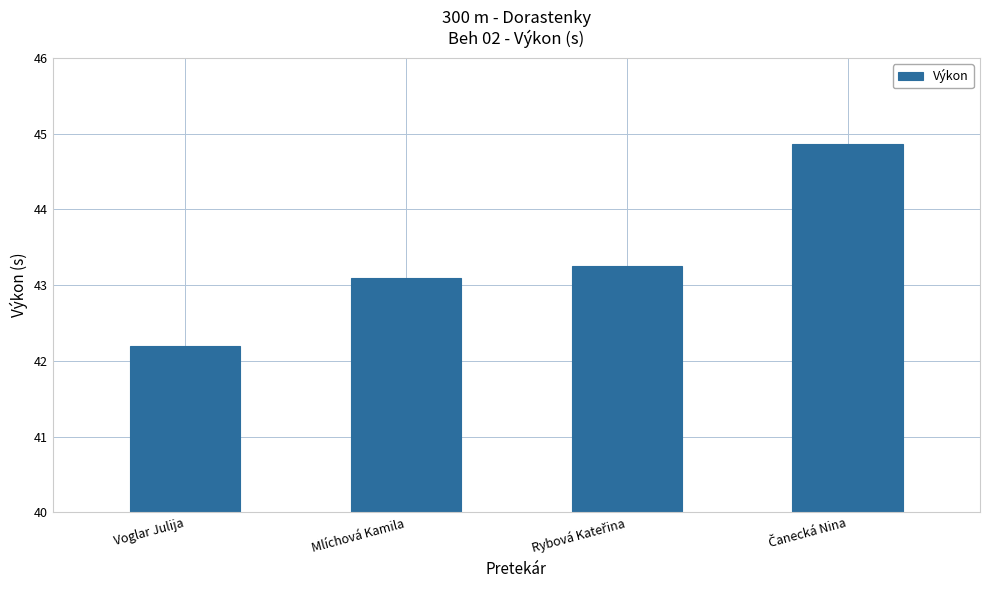

Count the number of data series in this chart.

1